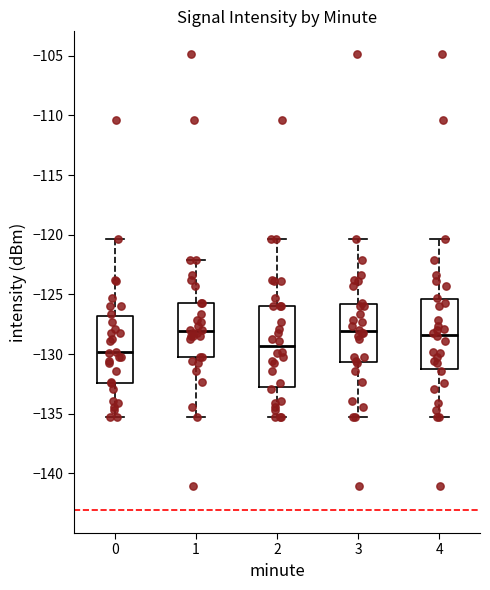

Reading left to right, read every box against the y-axis: the position of its median line, the range the box covers, and the ends of its whiskers. The values are not printed on the chart, so give them approximately, as read against the axis.

0: median -130.0, box -132.5 to -127.0, whiskers -135.5 to -120.5
1: median -128.0, box -130.0 to -125.5, whiskers -135.5 to -122.0
2: median -129.5, box -133.0 to -126.0, whiskers -135.5 to -120.5
3: median -128.0, box -130.5 to -126.0, whiskers -135.5 to -120.5
4: median -128.5, box -131.0 to -125.5, whiskers -135.5 to -120.5